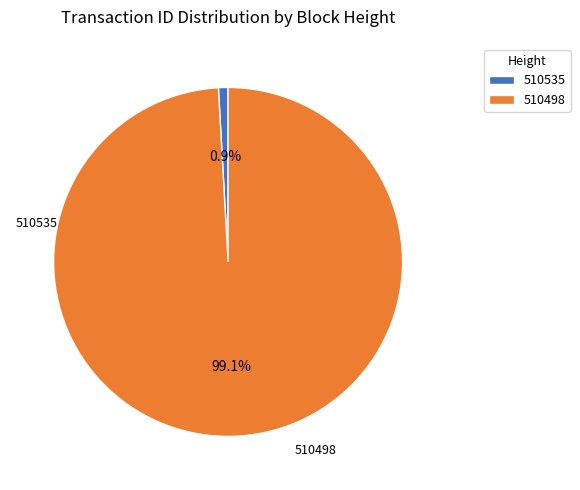

To the nearest percent, what portion does 510535 represent?

1%